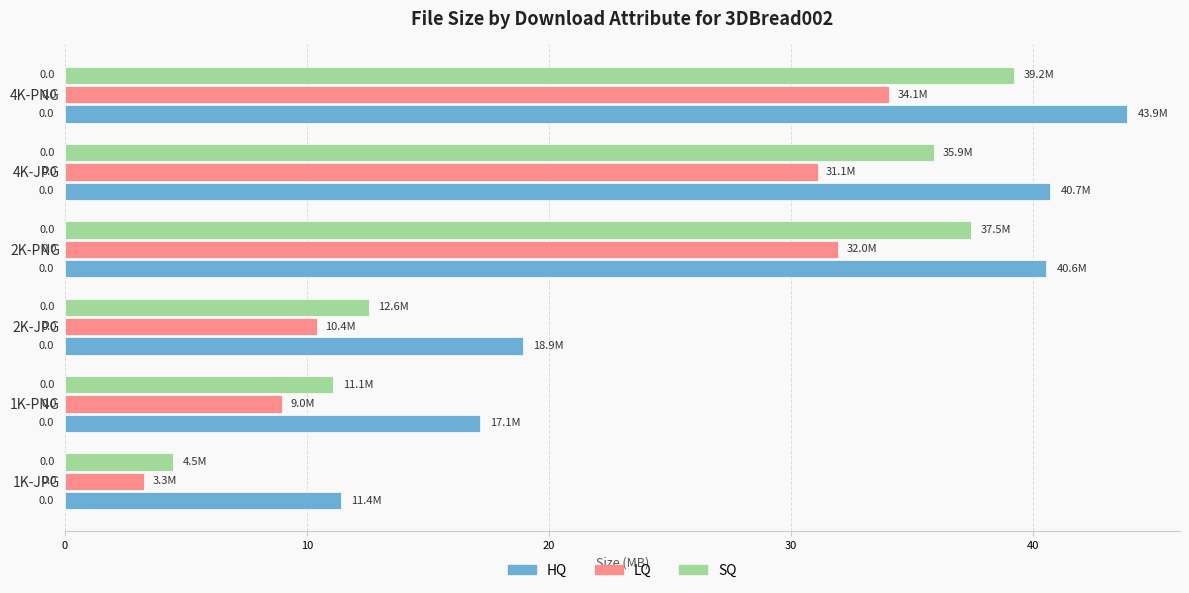

What is the smallest value displayed?

3.3